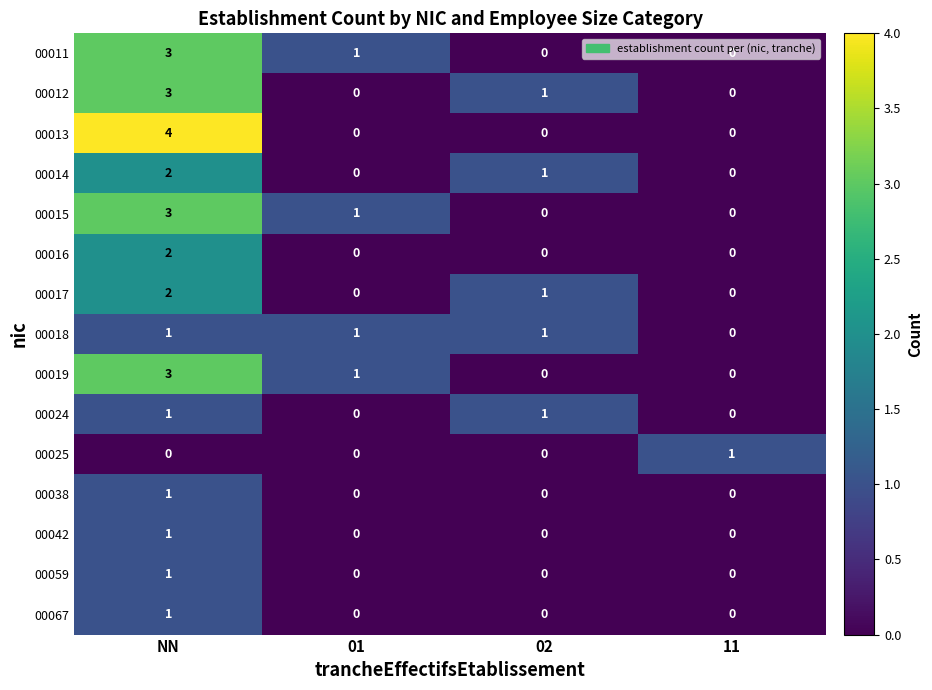

At which category is the sum across all series the highest?

NN